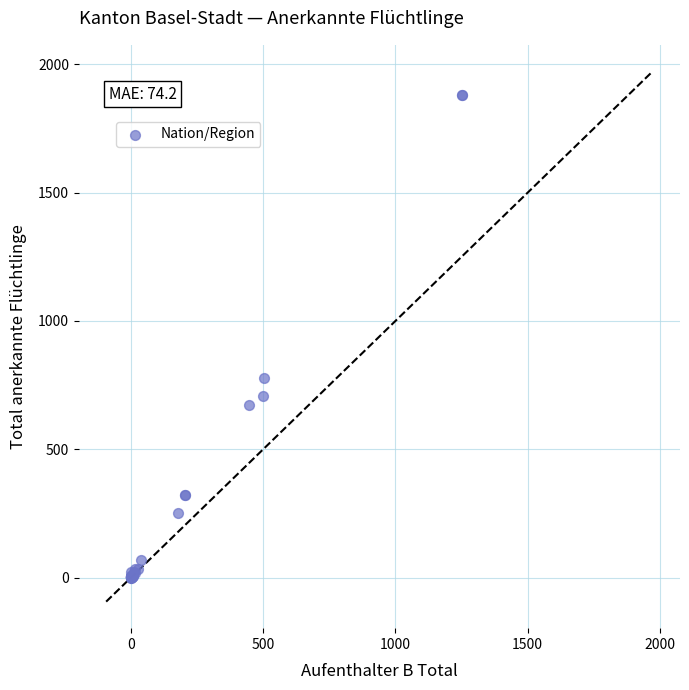

What Y value in the scatter plot is closest to 939?

776